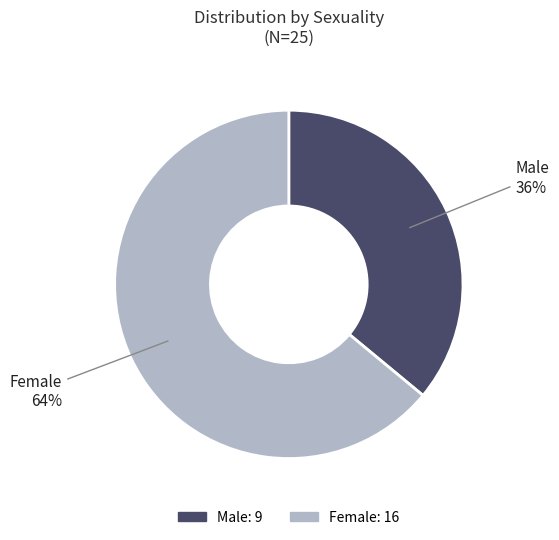

Combined, do Female and Male account for over 50%?

Yes